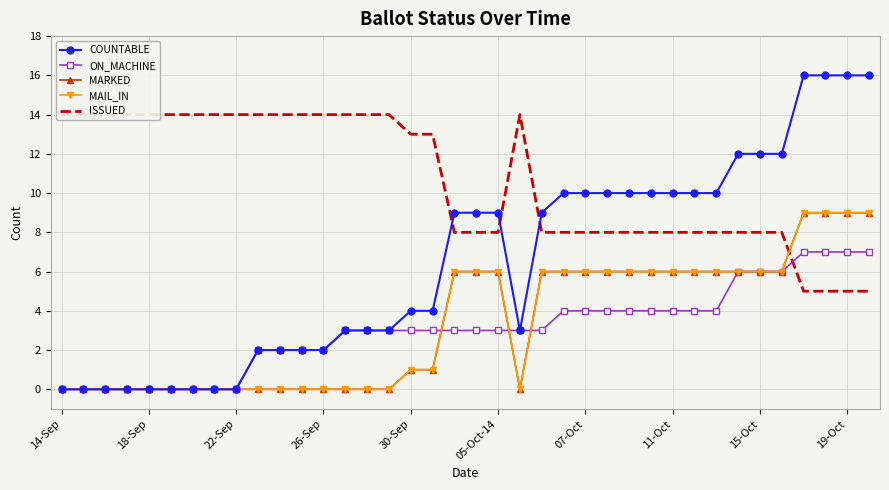

Where is the first local minimum for COUNTABLE?

21